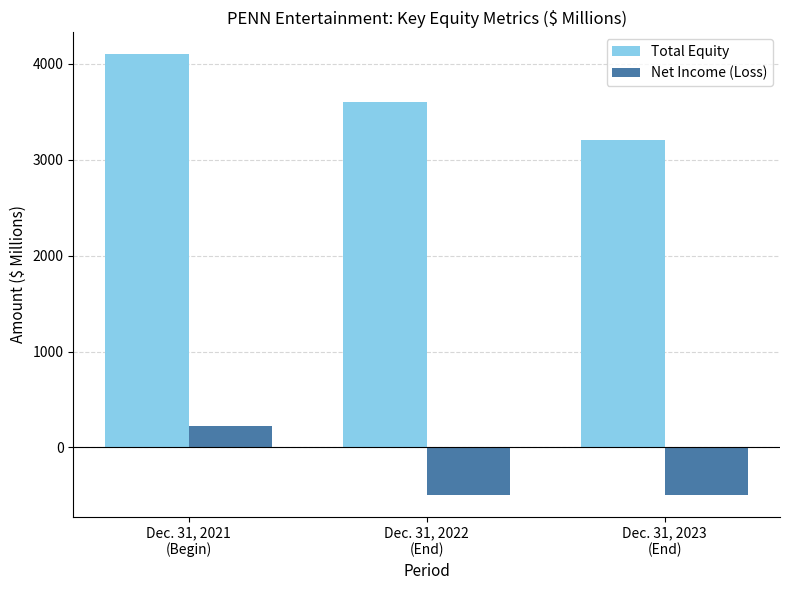

Reading left to right, transcribe all the data shown in this chart.

Total Equity: Dec. 31, 2021
(Begin)=4097.1	Dec. 31, 2022
(End)=3596.6	Dec. 31, 2023
(End)=3199.6
Net Income (Loss): Dec. 31, 2021
(Begin)=221.7	Dec. 31, 2022
(End)=-491.4	Dec. 31, 2023
(End)=-491.4